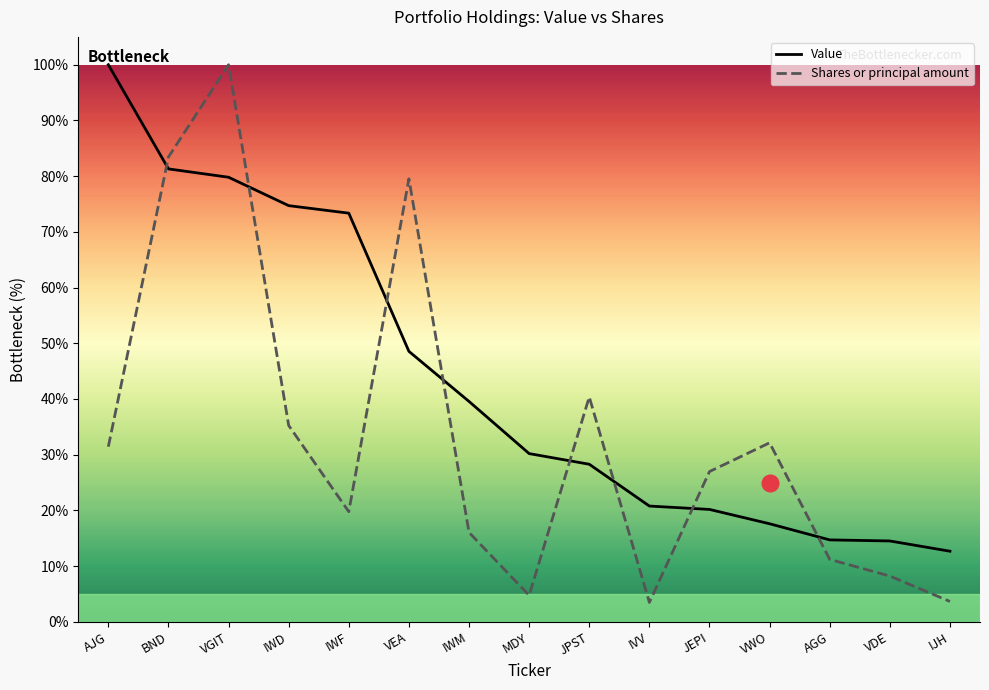

What is the highest value of the Shares or principal amount series?

100.0